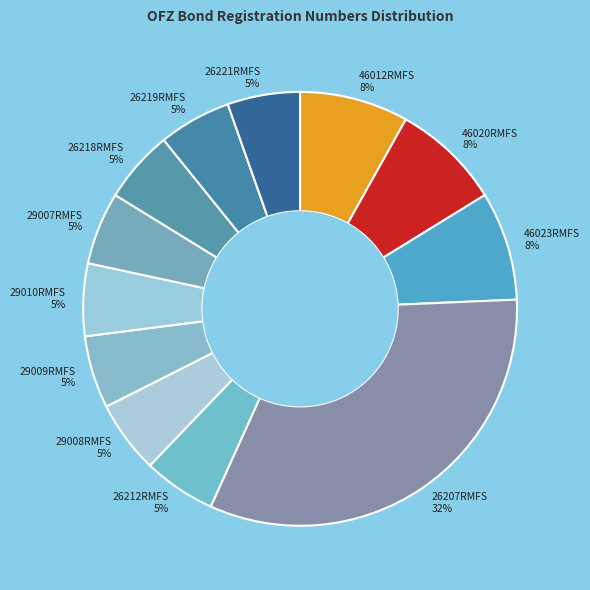

To the nearest percent, what is the average slice percentage?

8%